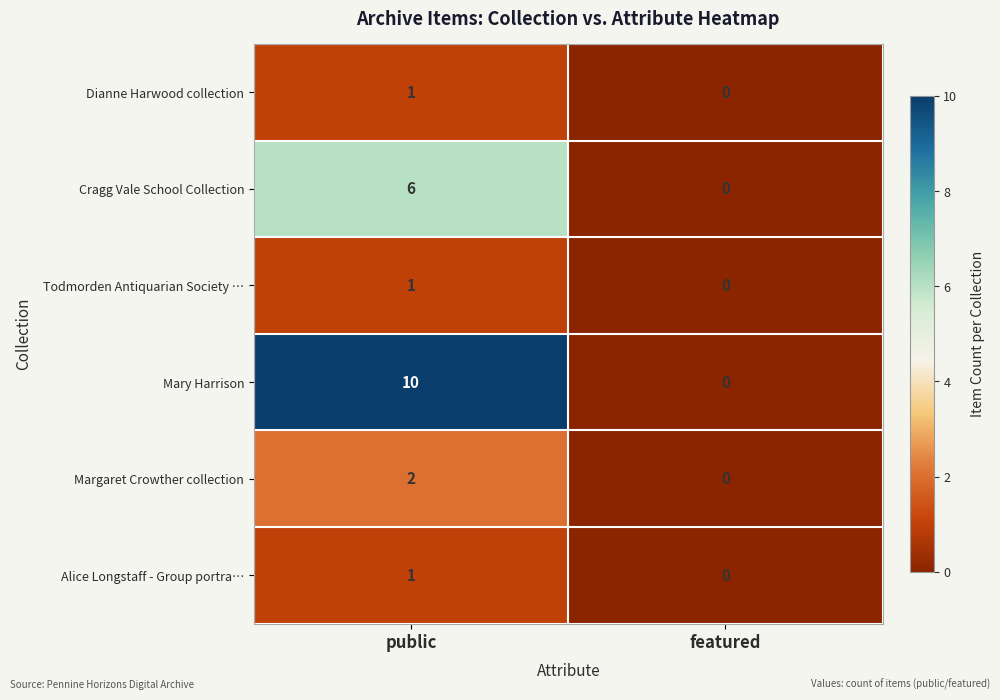

What is the greatest value displayed?

10